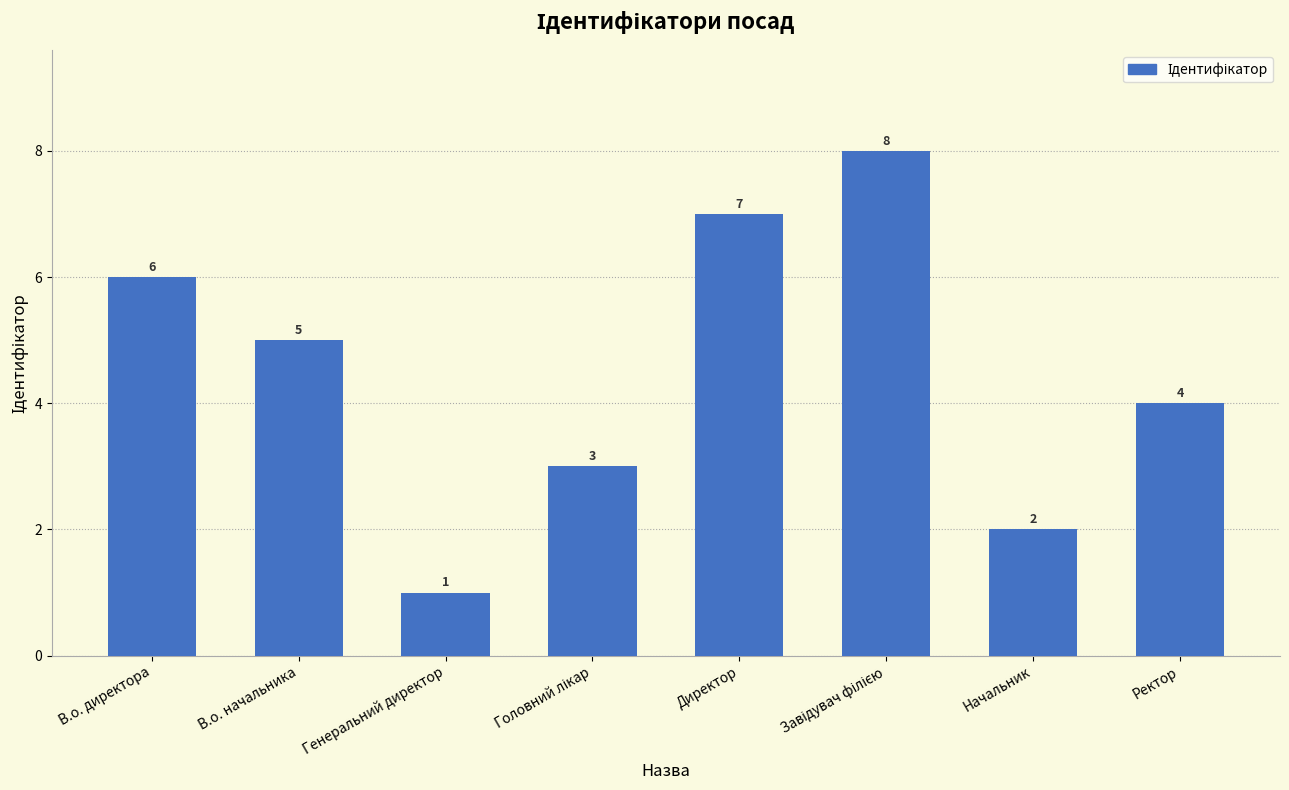

What is the label of the 7th bar from the left?

Начальник